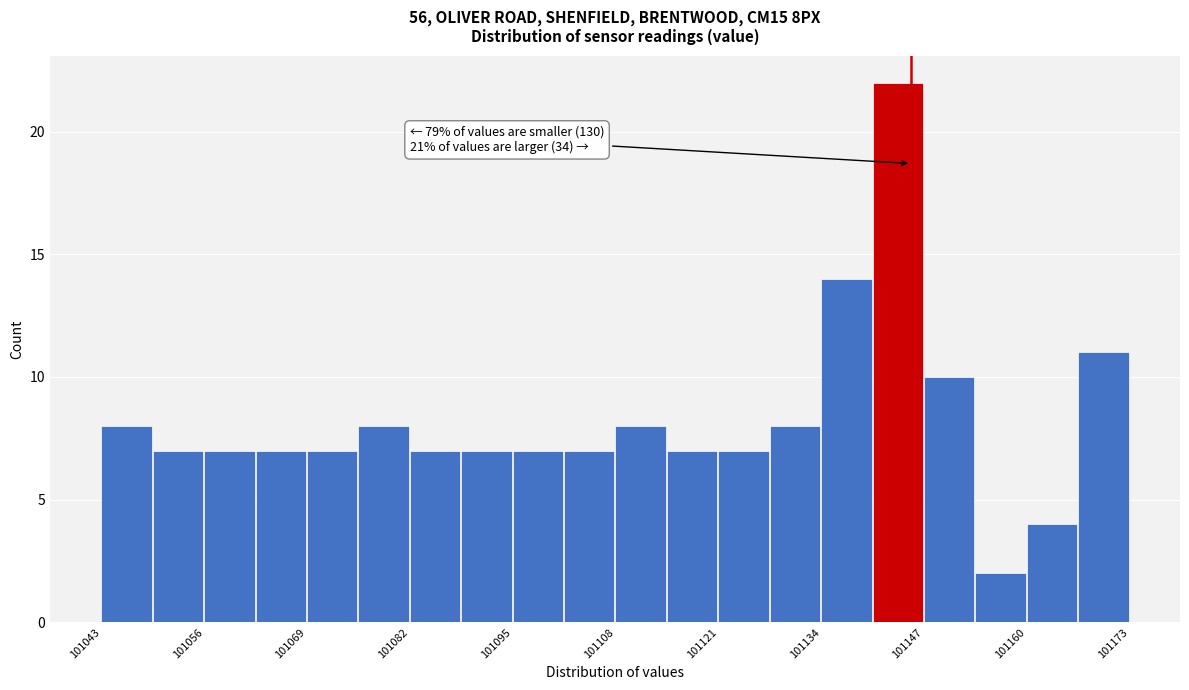

Around what value on the x-axis is the tallest bar? Give the approximate position of its centre, as read against the axis.

101144